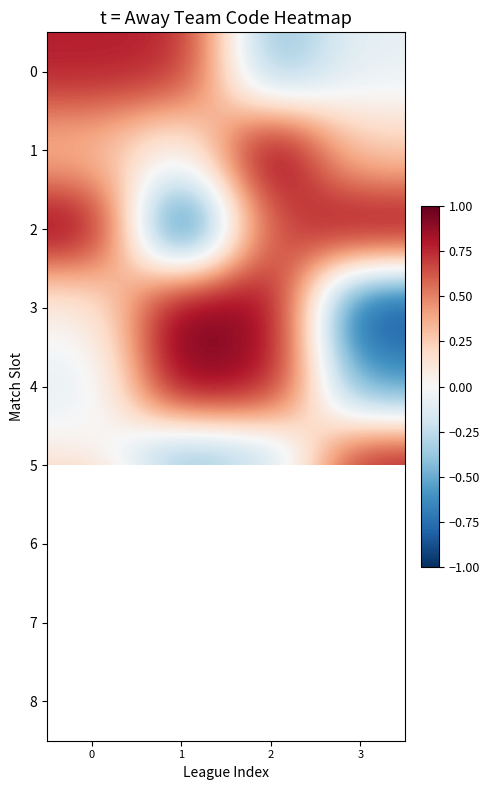

What is the difference between the maximum and second lowest values in the 6 series?

0.1